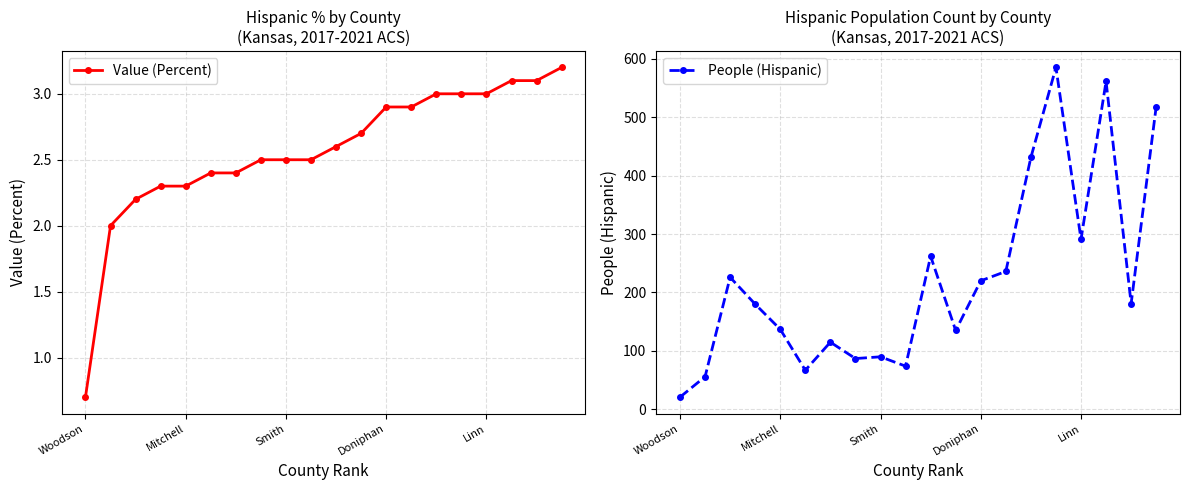

Which series has the largest total across all categories?

People (Hispanic)